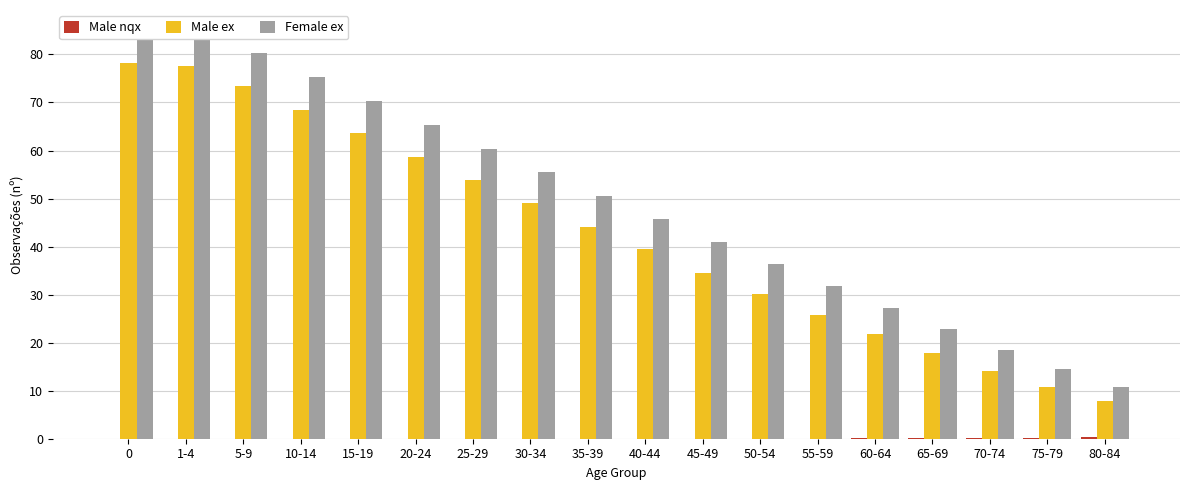

Is it true that Female ex equals 18.5 at 70-74?

True